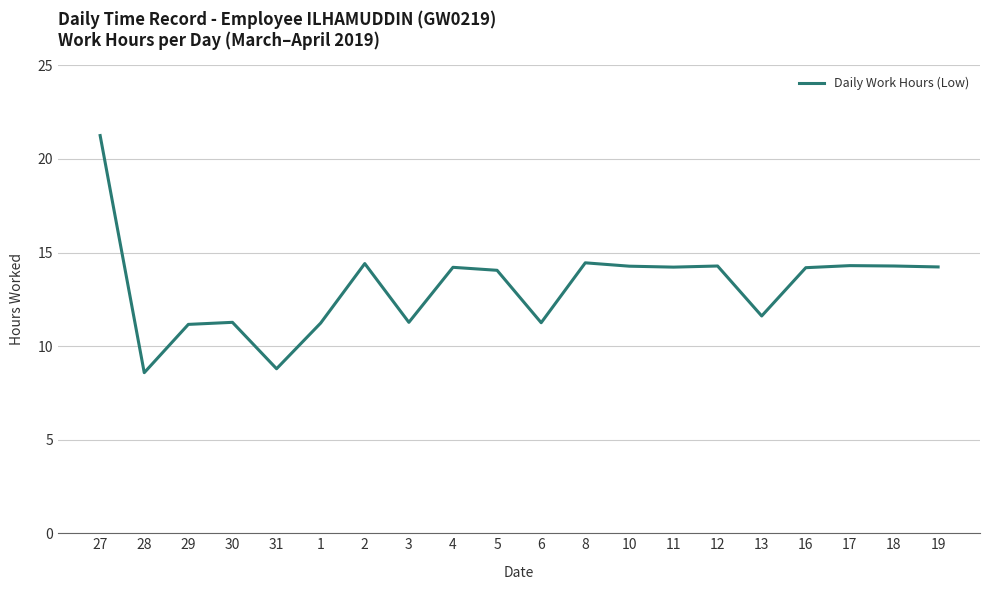

What is the sum of the values at 18 and 1?

25.5